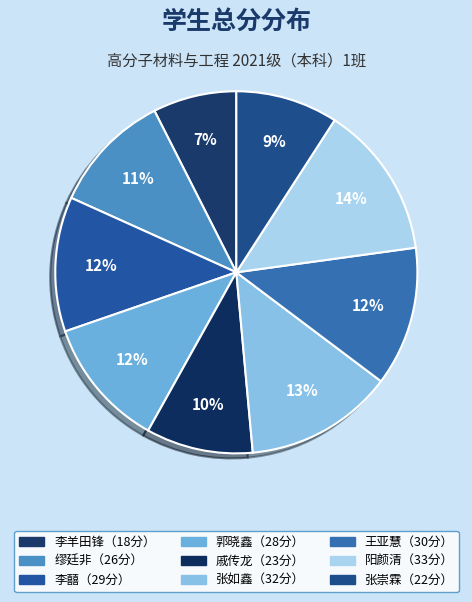

Count the number of slices in the pie.

9